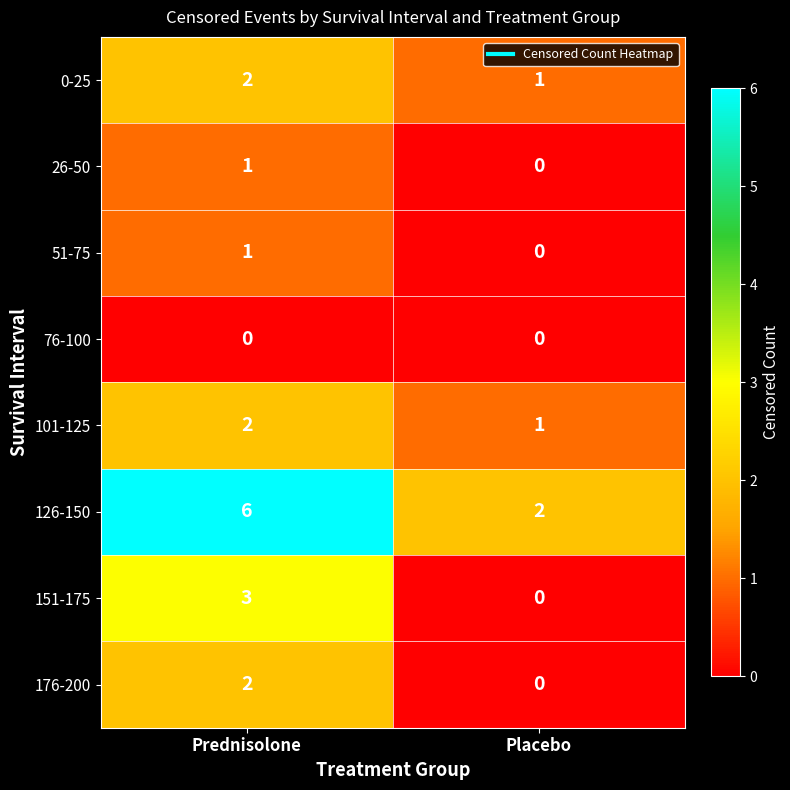

At which label does 176-200 reach its minimum?

Placebo